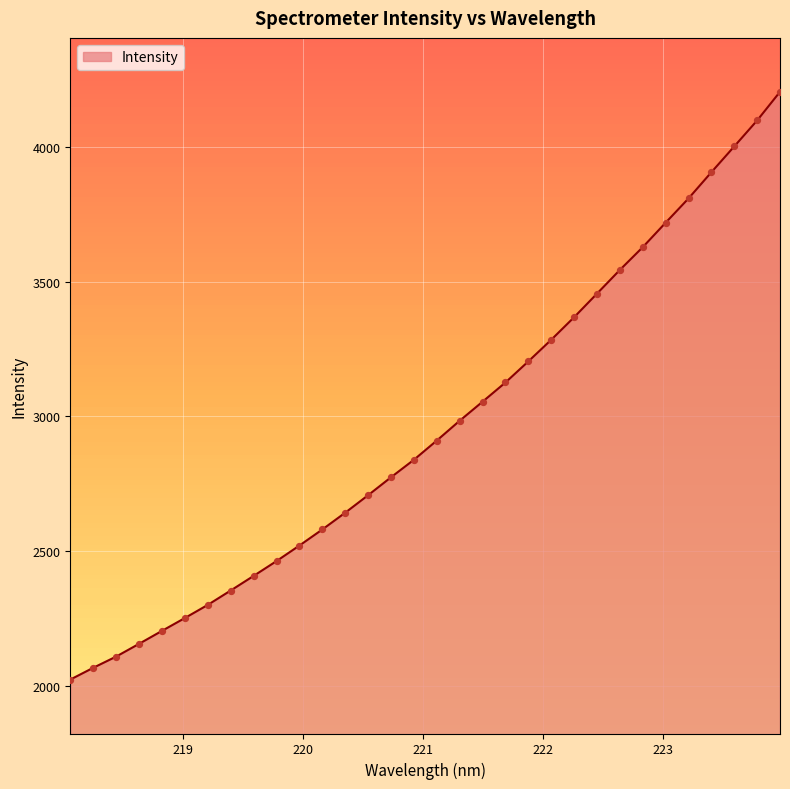

What is the minimum value shown in the chart?

2023.3